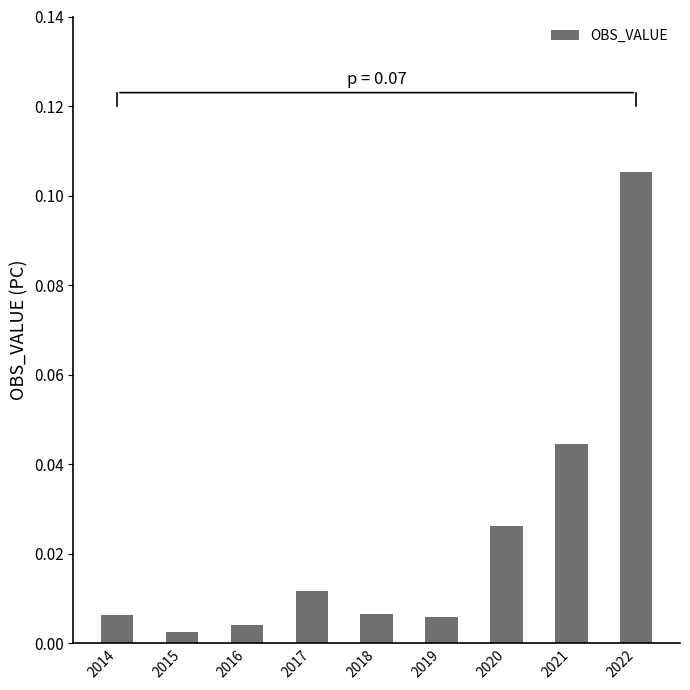

Between 2021 and 2018, which is larger?

2021